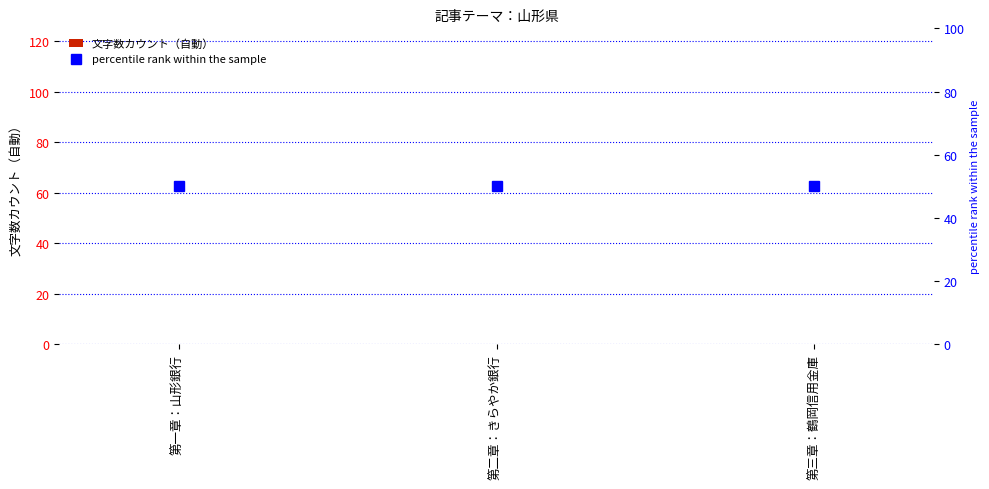

What are all the series names shown in the legend?

文字数カウント（自動）, percentile rank within the sample